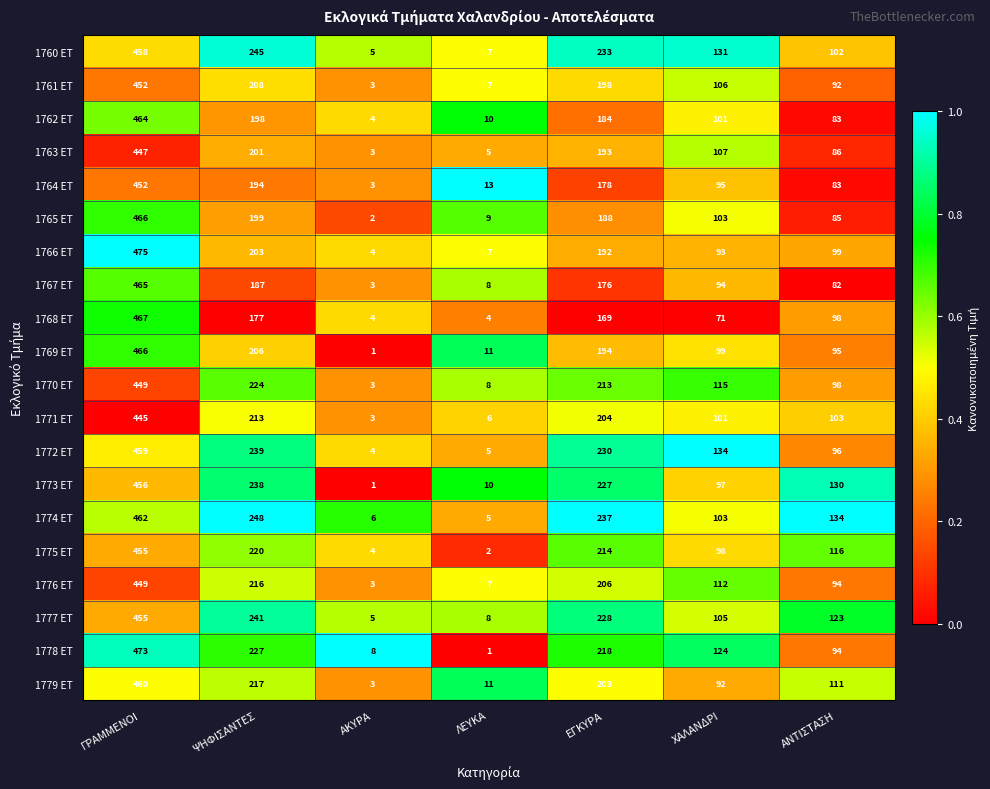

How many series are shown in this chart?

20